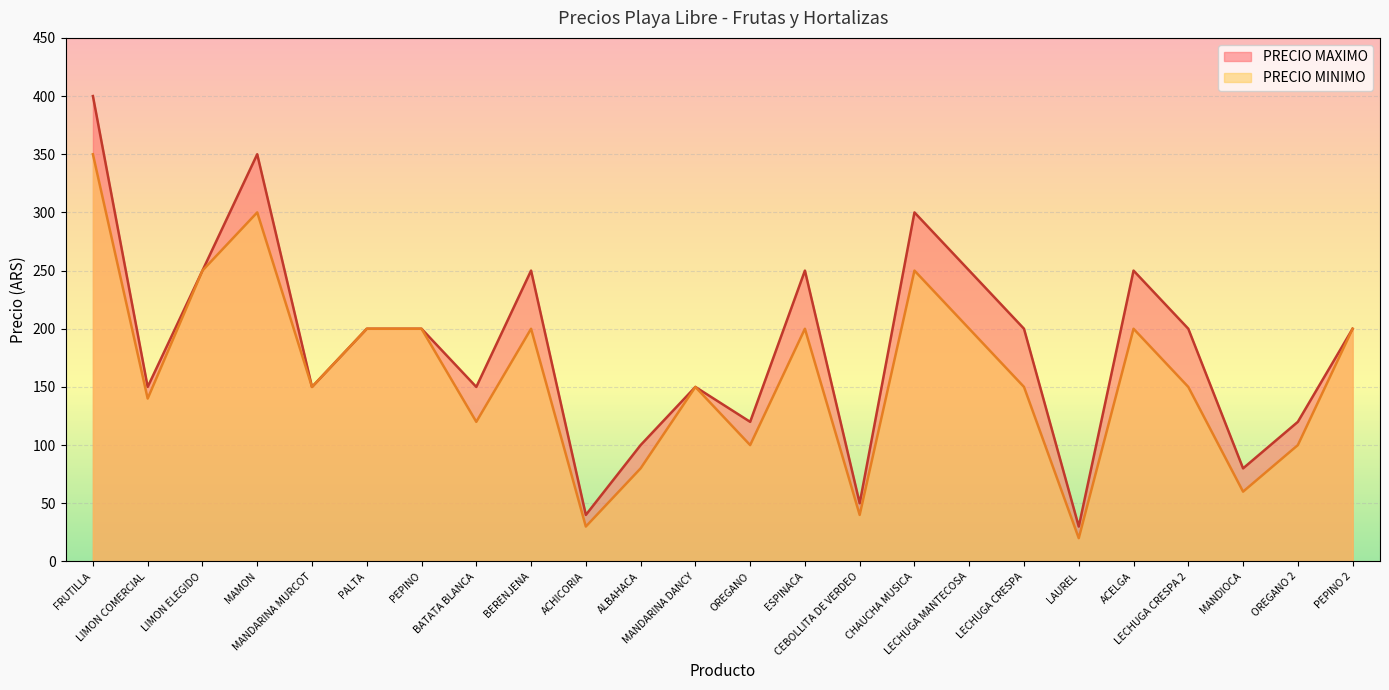

List the series in order of their peak value, highest first.

PRECIO MAXIMO, PRECIO MINIMO